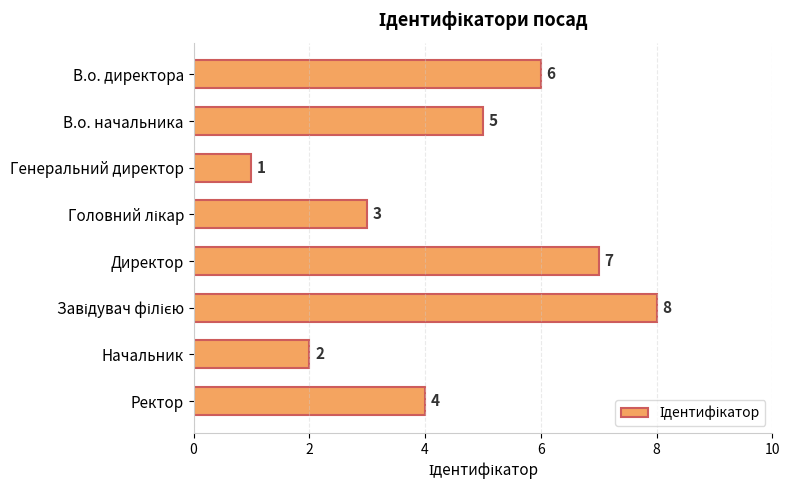

Does the chart contain any negative values?

No